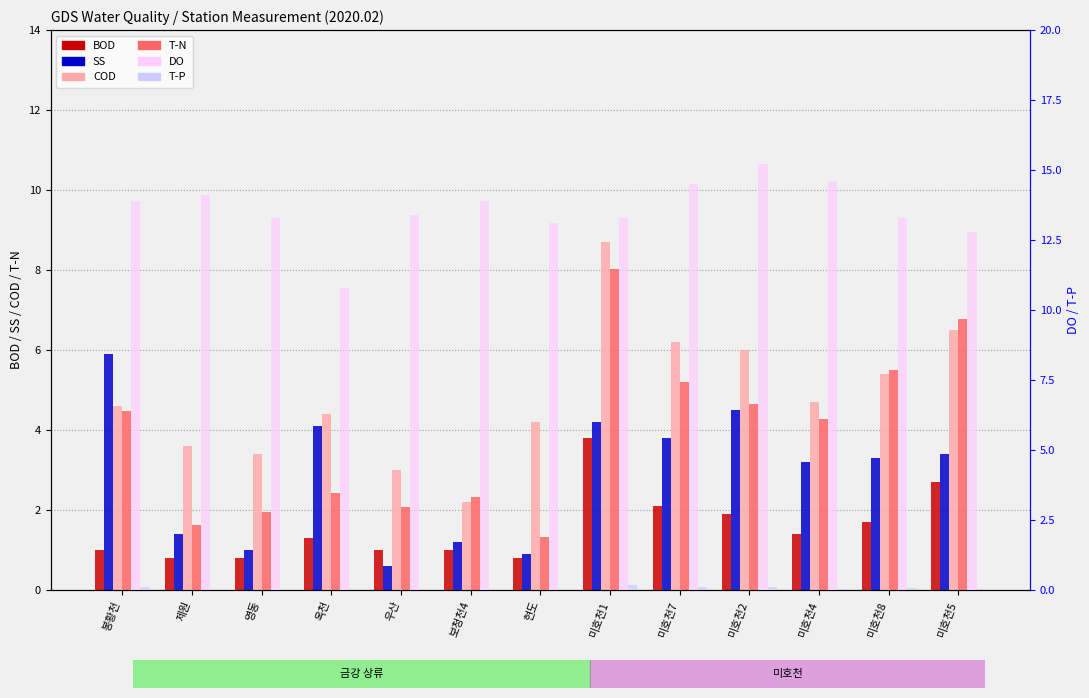

What is the label of the 6th bar from the left?

보청천4